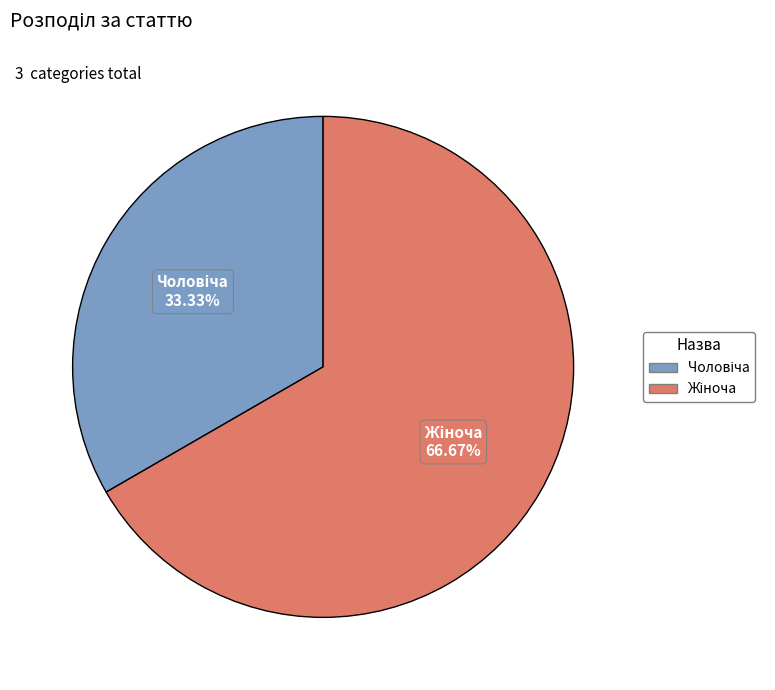

How many segments does this pie chart have?

2